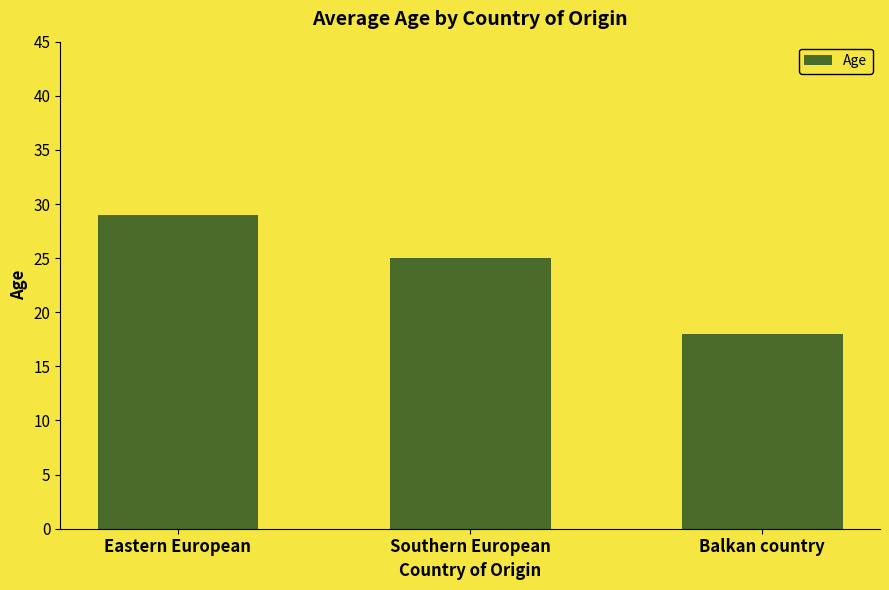

Which category has the highest value across all series?

Eastern European